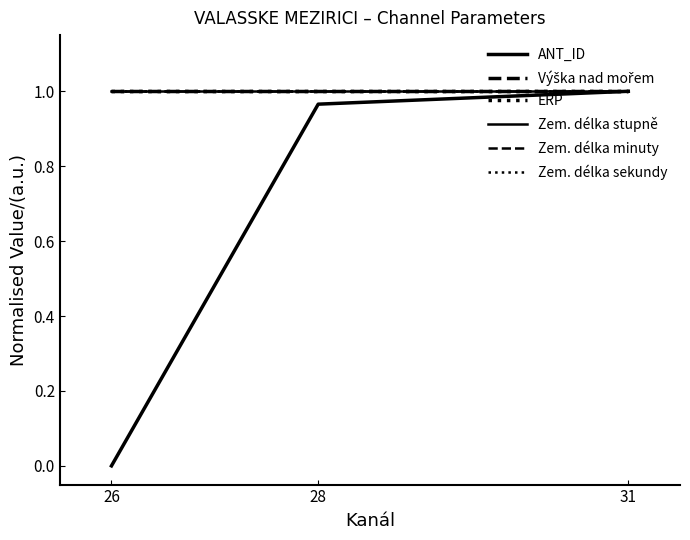

Does the chart display data point markers on the line(s)?

No